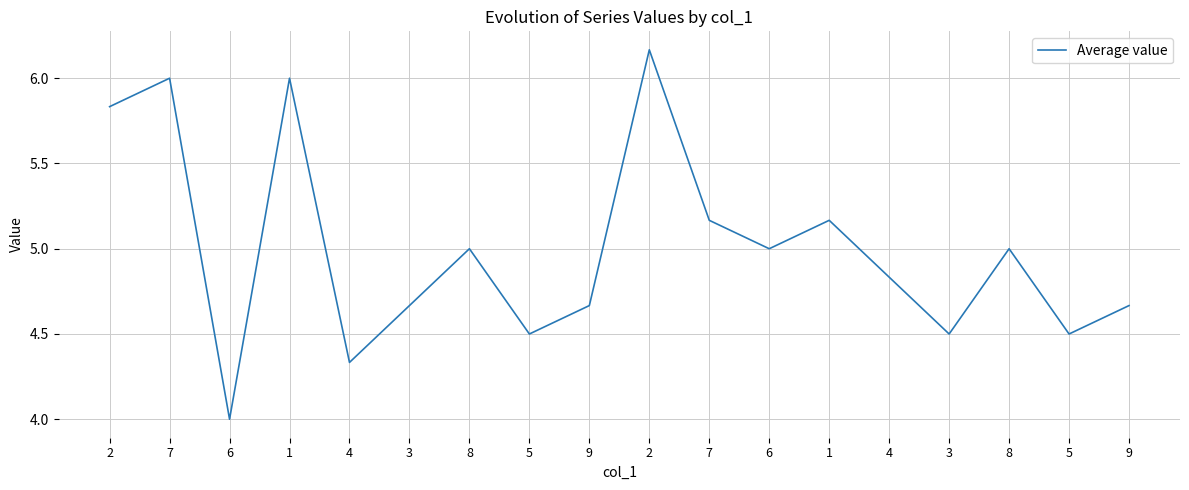

Count the number of data series in this chart.

1